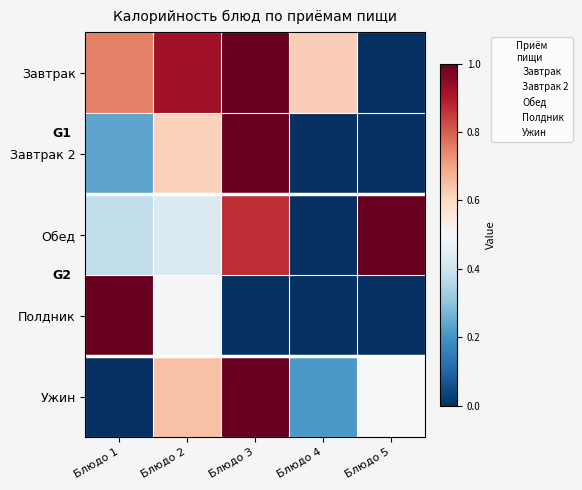

What is the maximum value shown in the chart?

1.0